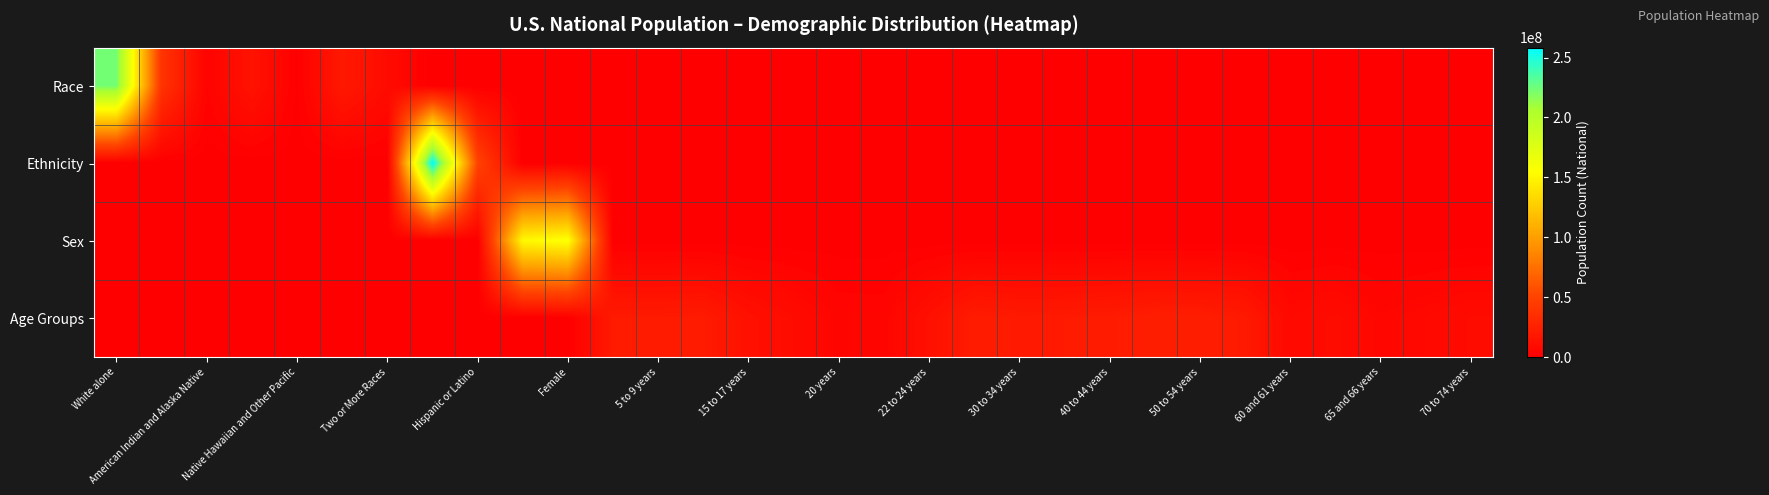

Which series has the largest total across all categories?

Race